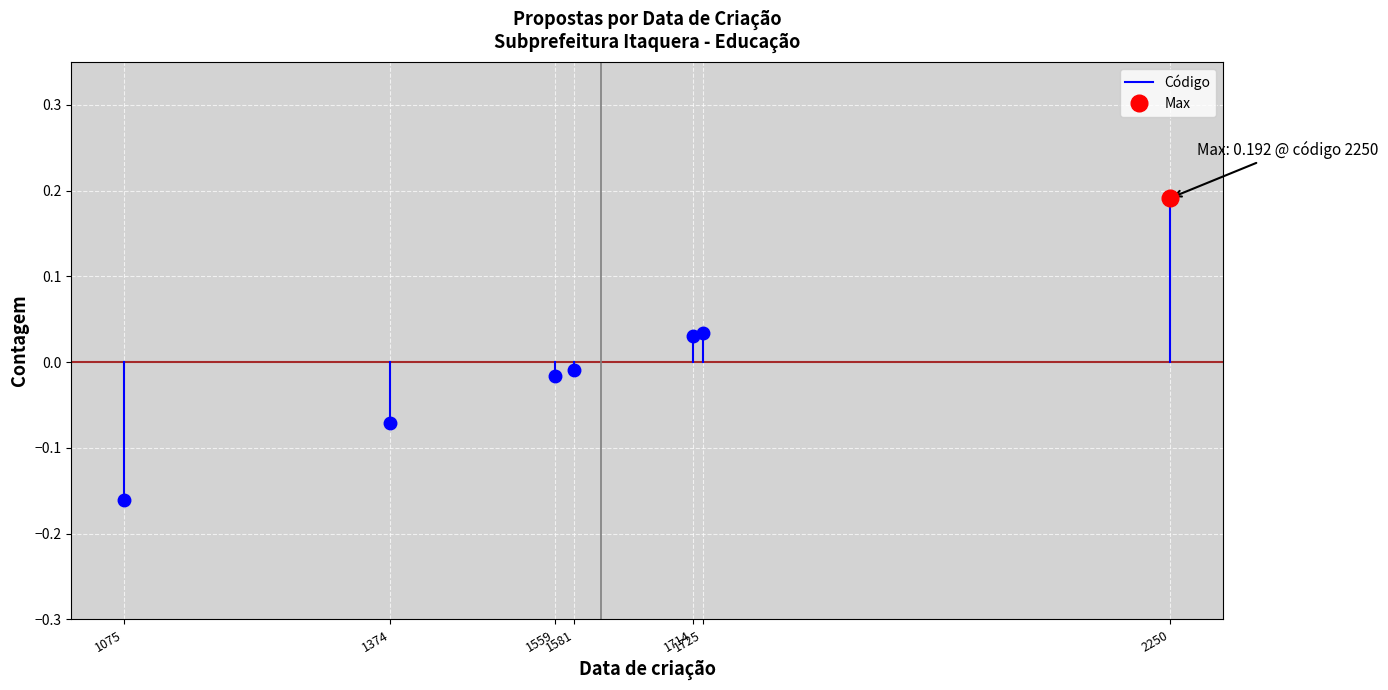

How many lines are shown in the chart?

1